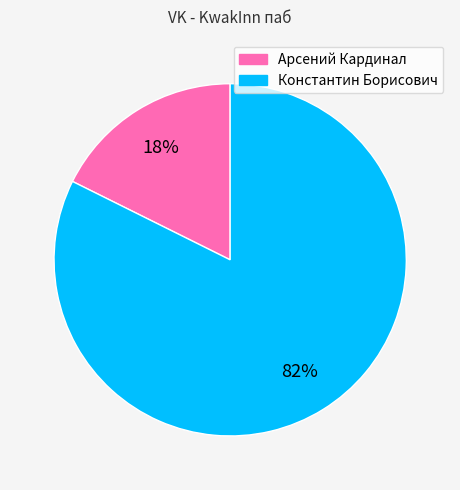

How many slices are in this pie chart?

2